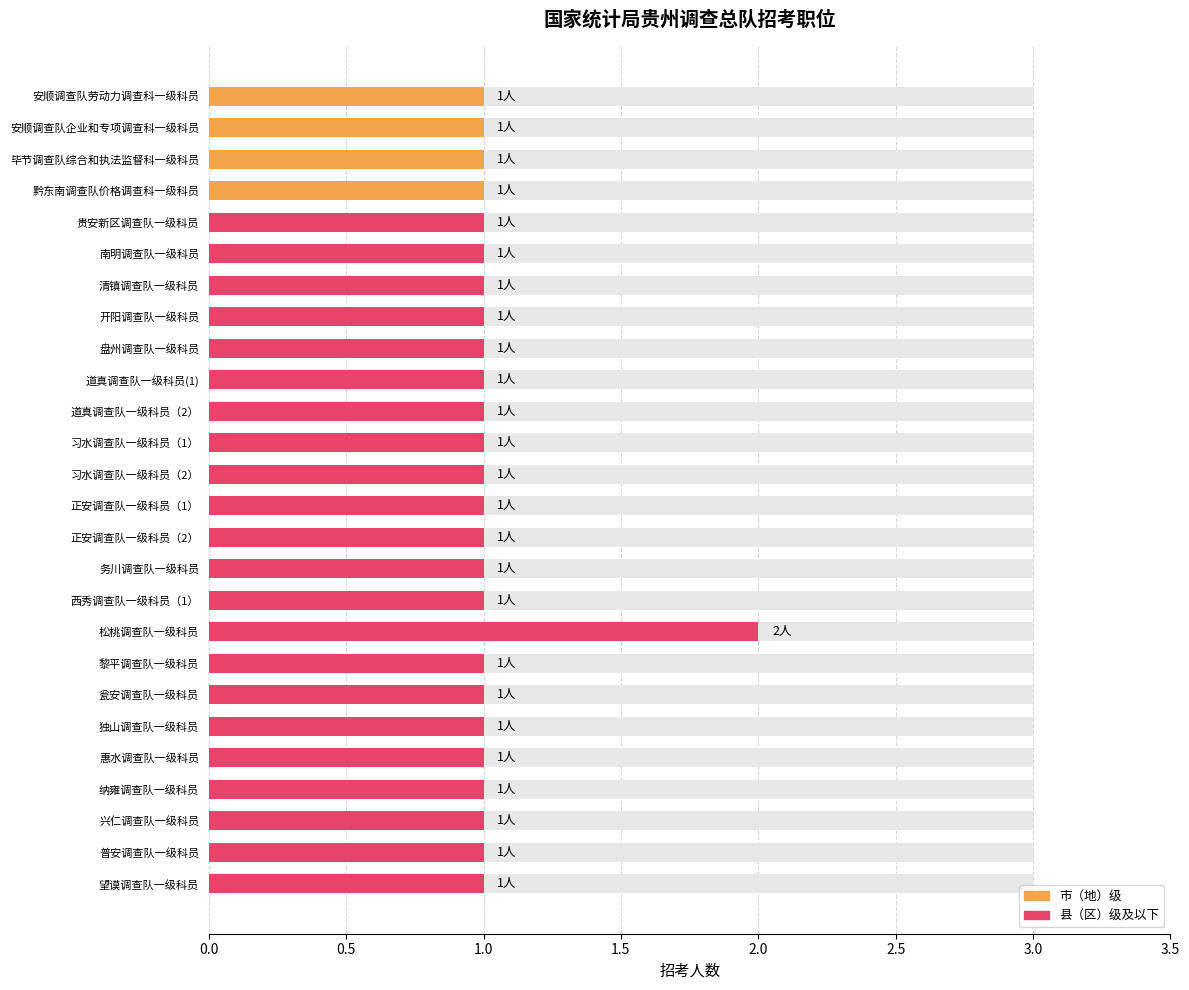

How many values are between 1 and 2?

26